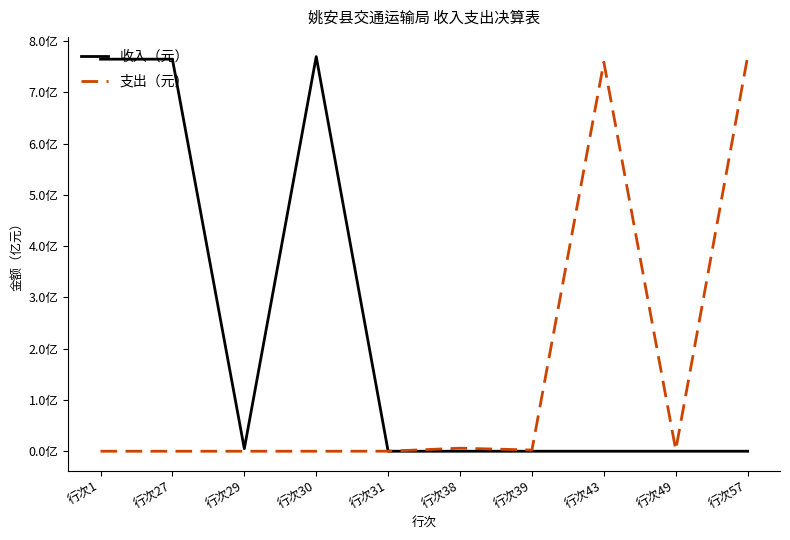

Where does the 支出（元） series first go above 234164?

行次38